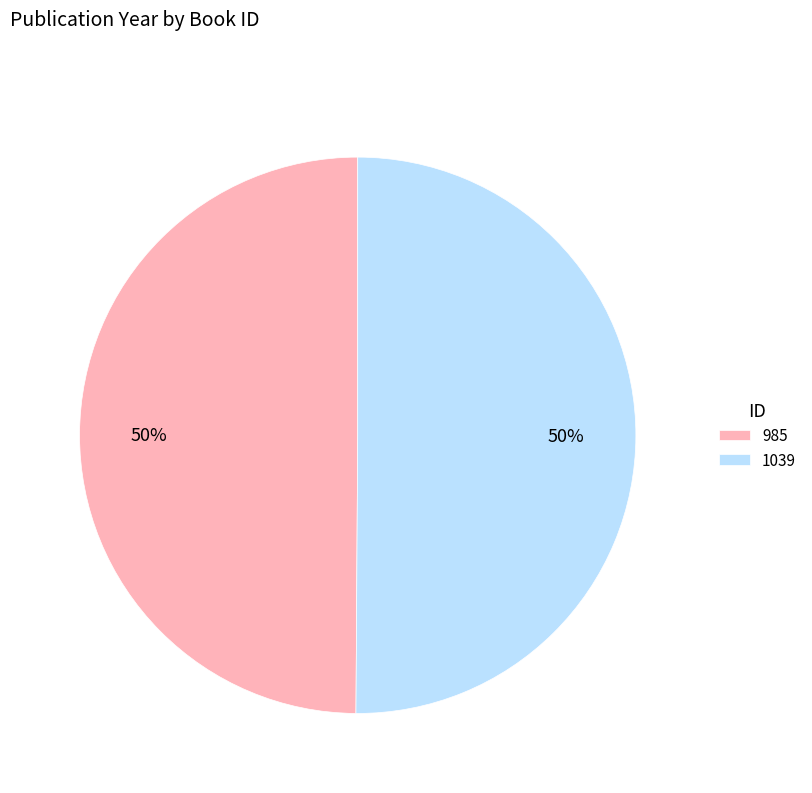

The 985 slice represents 50% of the pie. True or false?

True